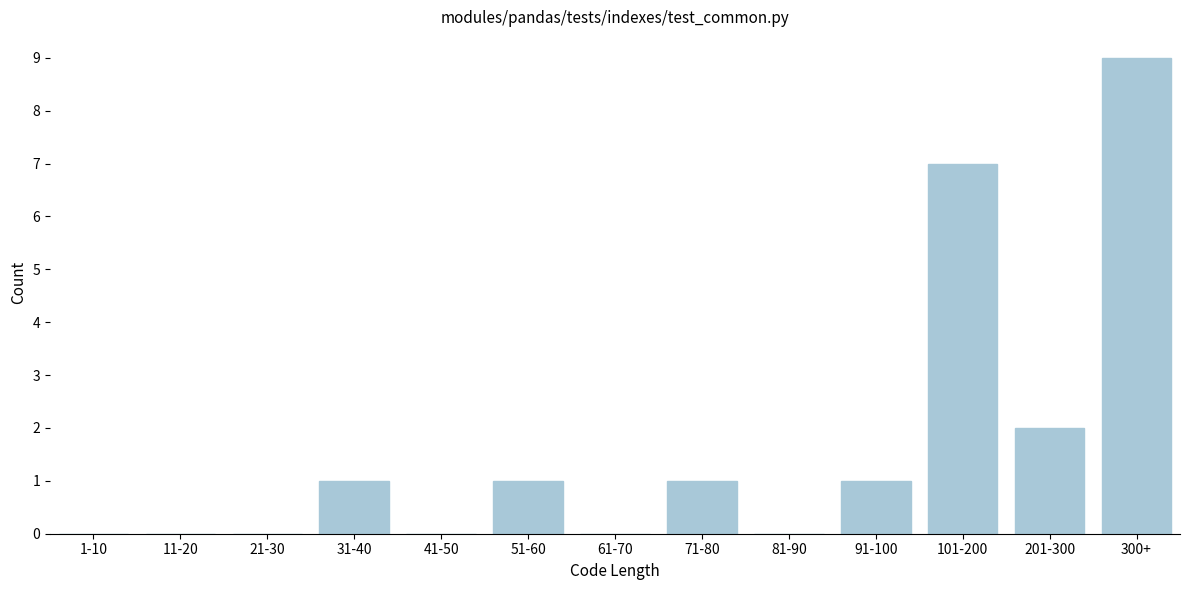

Reading right to left, list all the values displayed in this chart.

300+=9	201-300=2	101-200=7	91-100=1	81-90=0	71-80=1	61-70=0	51-60=1	41-50=0	31-40=1	21-30=0	11-20=0	1-10=0